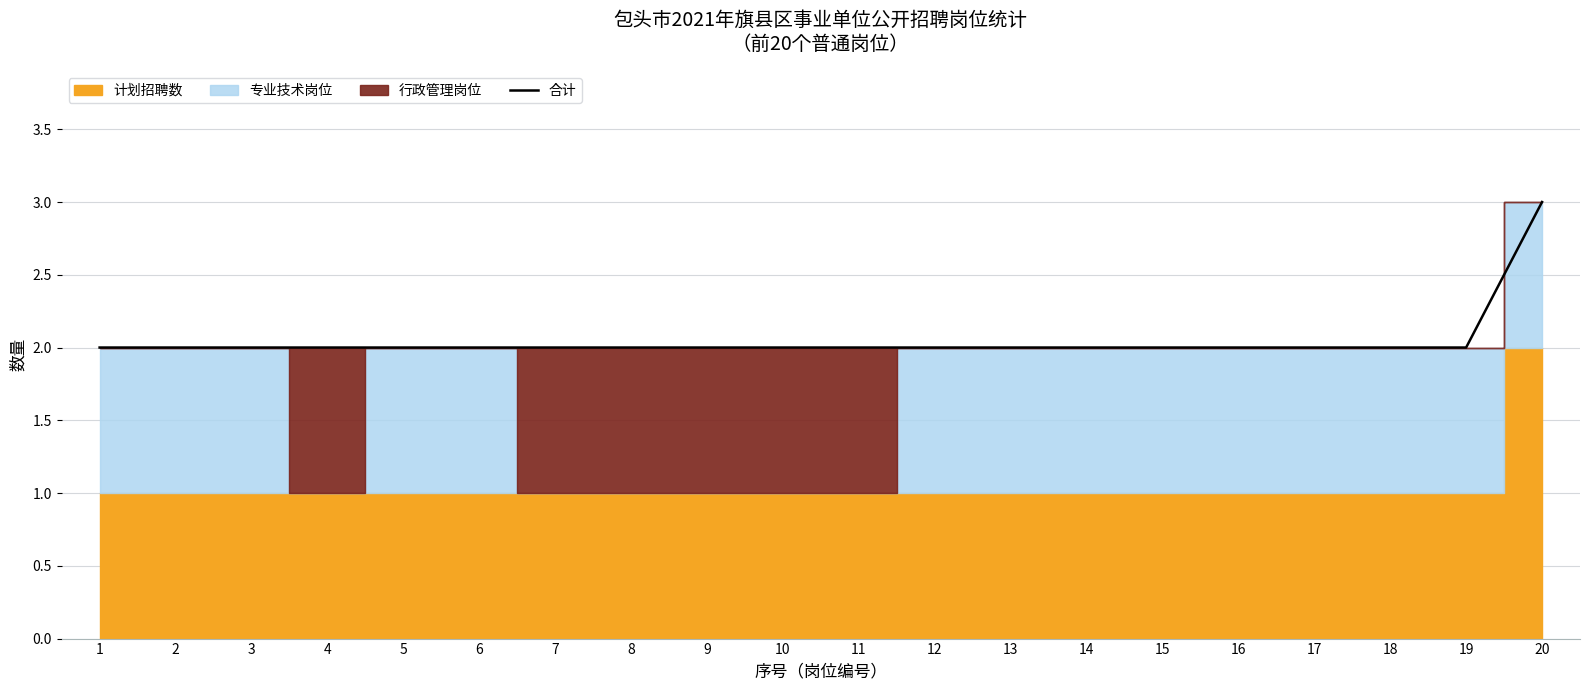

What is the sum of the values at 13 and 1?

4